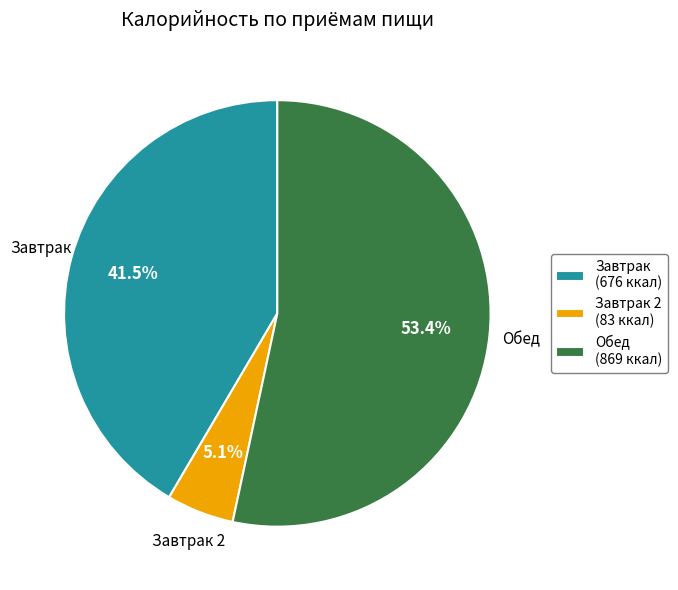

Which category has the smallest portion of the pie?

Завтрак 2 (83 ккал)